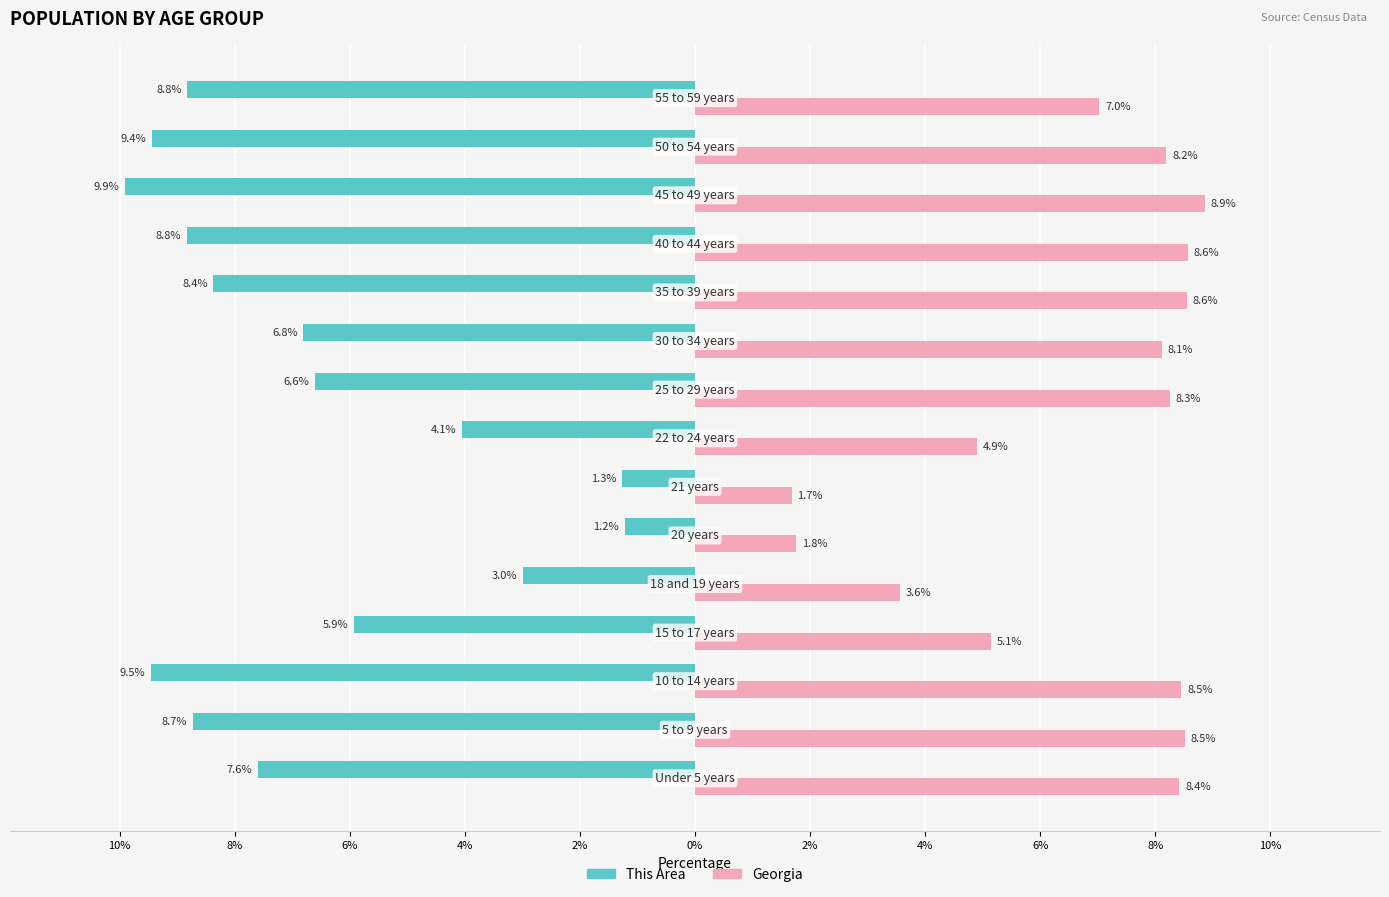

What are all the series names shown in the legend?

This Area, Georgia